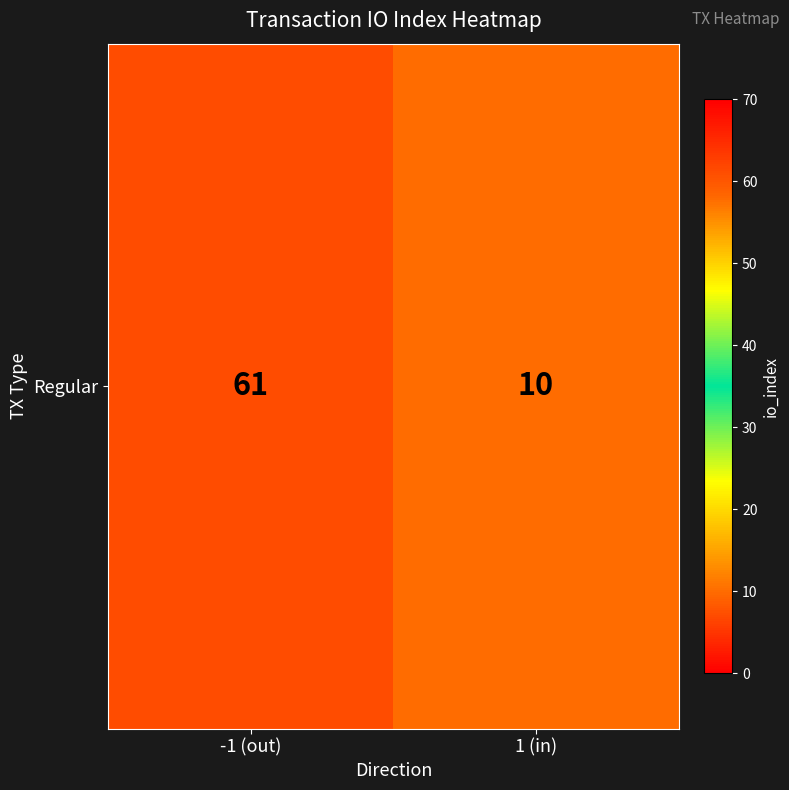

List the labels in order of value, smallest first.

1 (in), -1 (out)